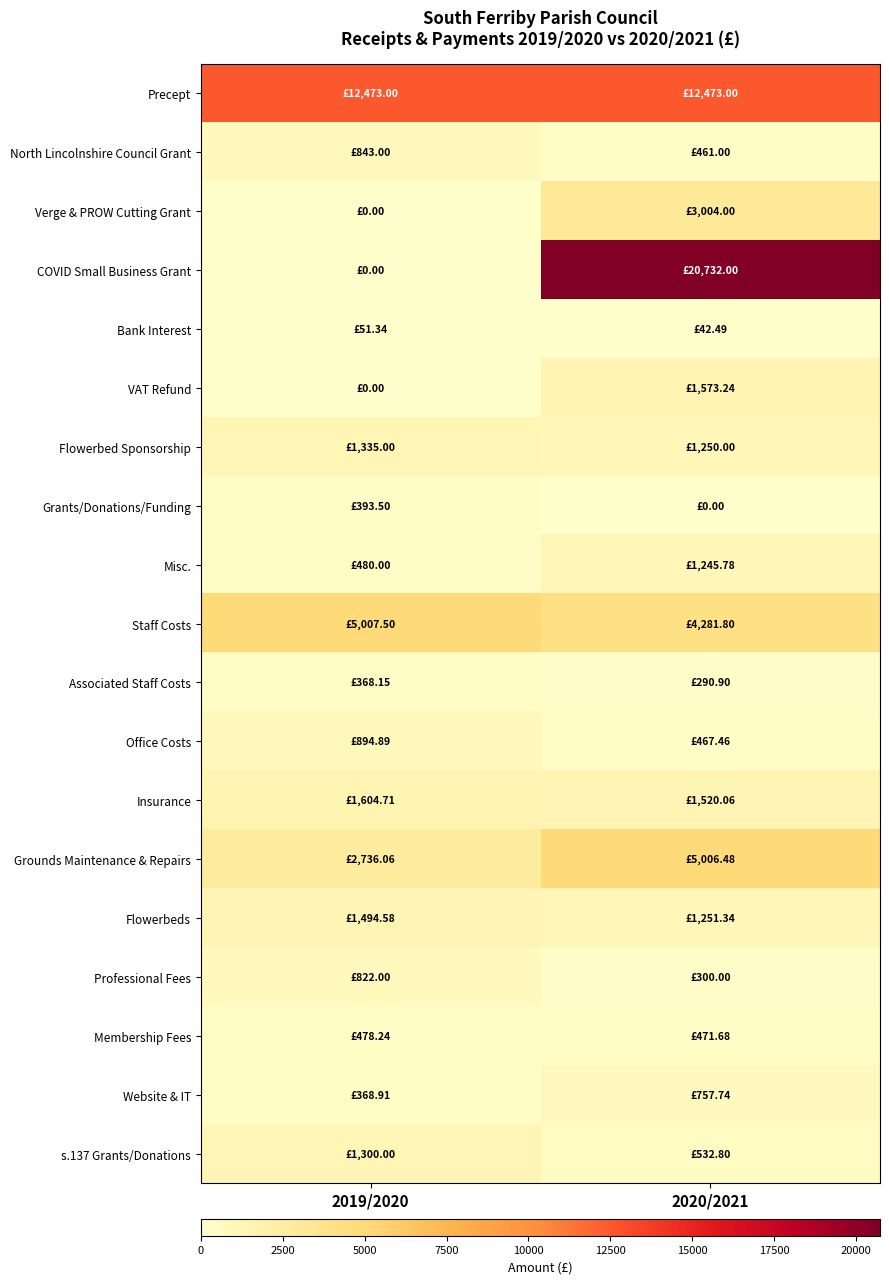

At which category is the sum across all series the highest?

2020/2021